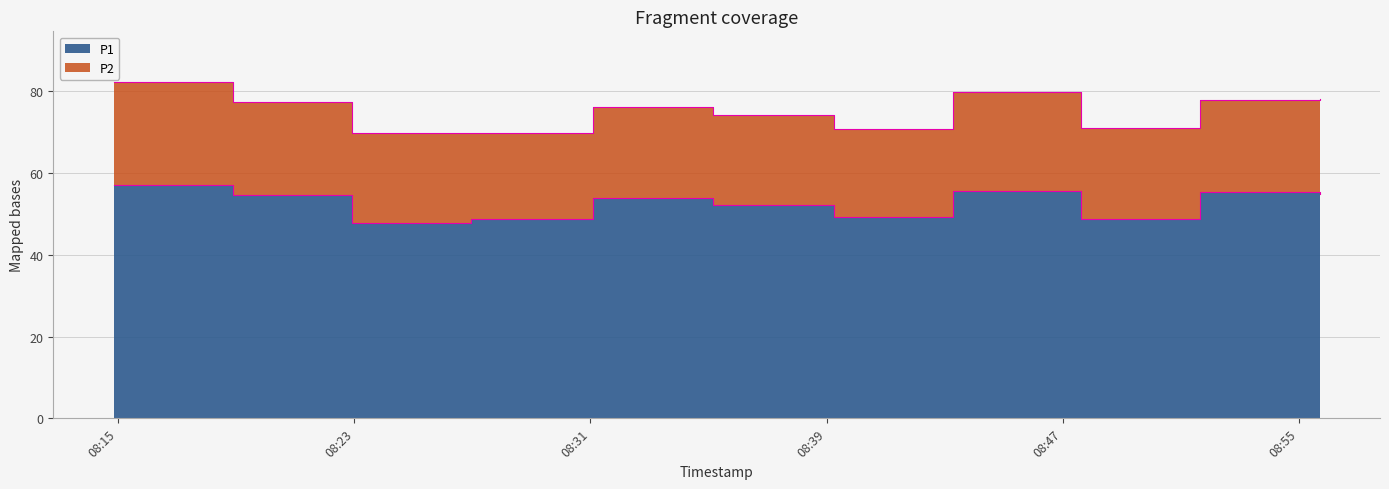

True or false: the data has more than 2 interior local peaks.

True